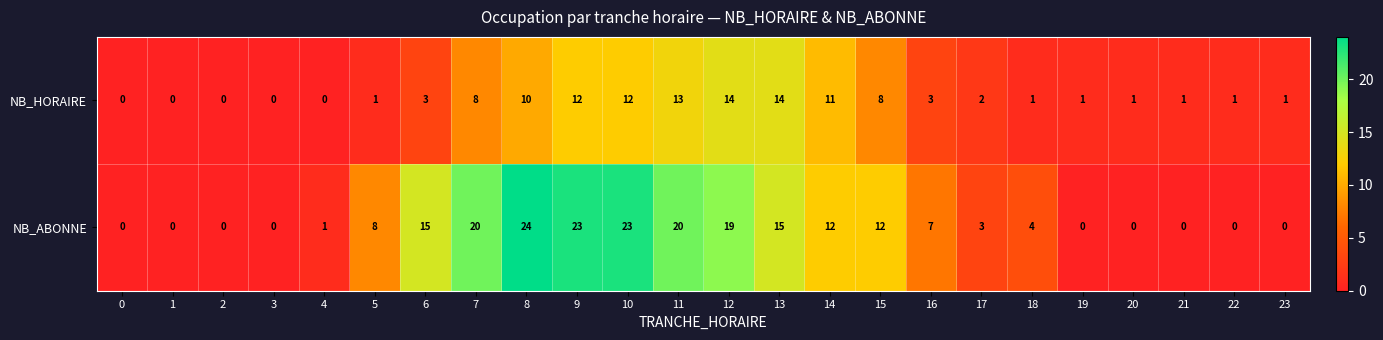

Rank the series at 14 from lowest to highest value.

NB_HORAIRE, NB_ABONNE